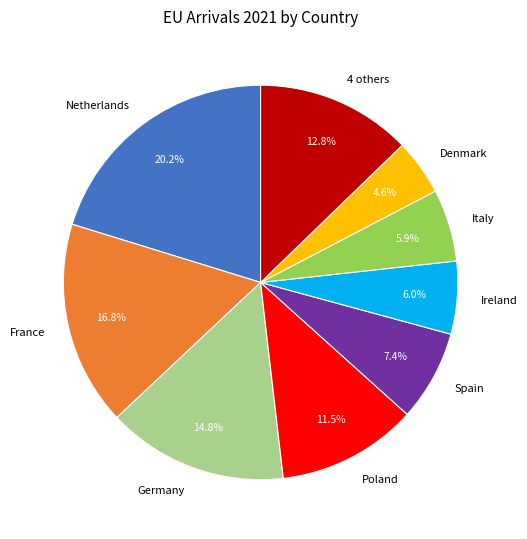

Does Germany account for over 50% of the chart?

No